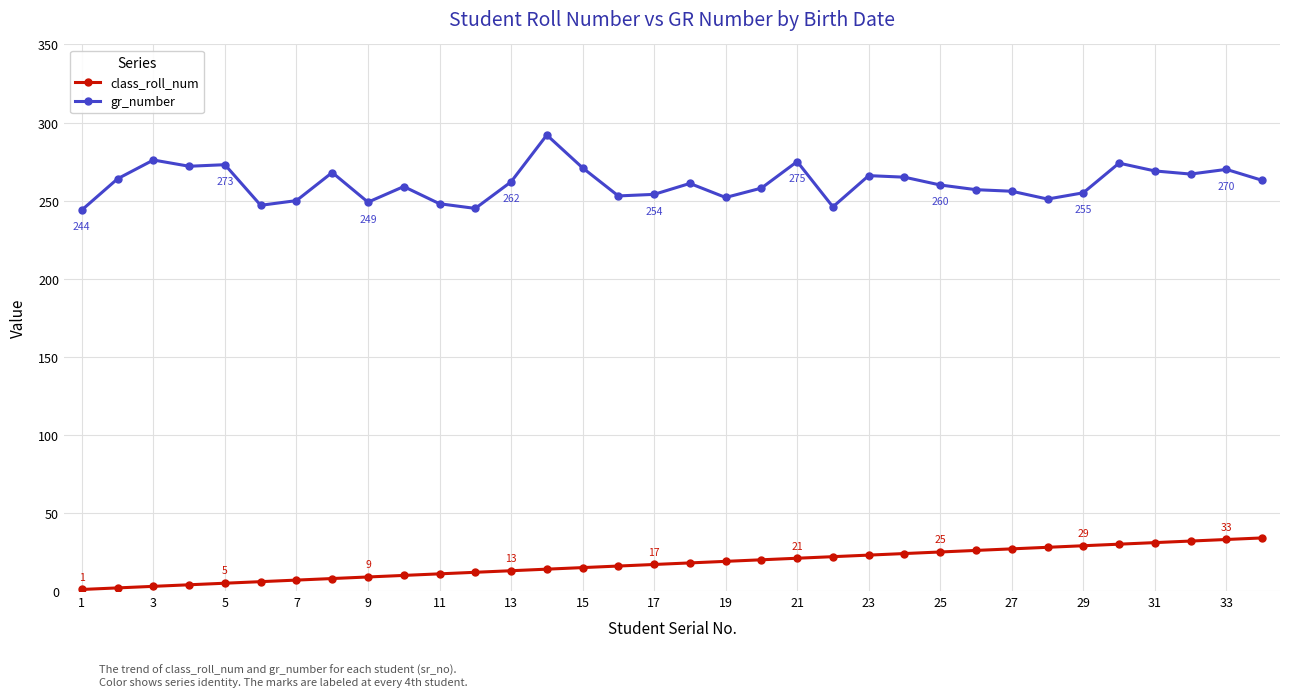

Which series has the largest total across all categories?

gr_number